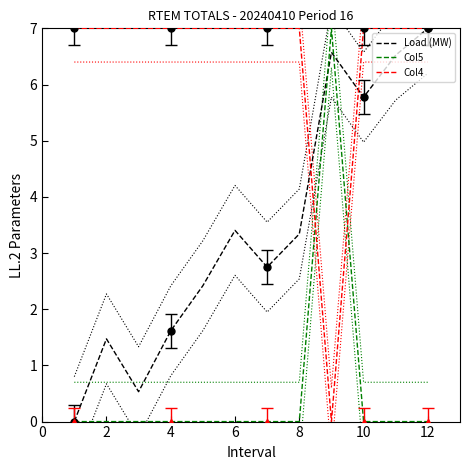

How many Col4 values are between 7 and 8?

11